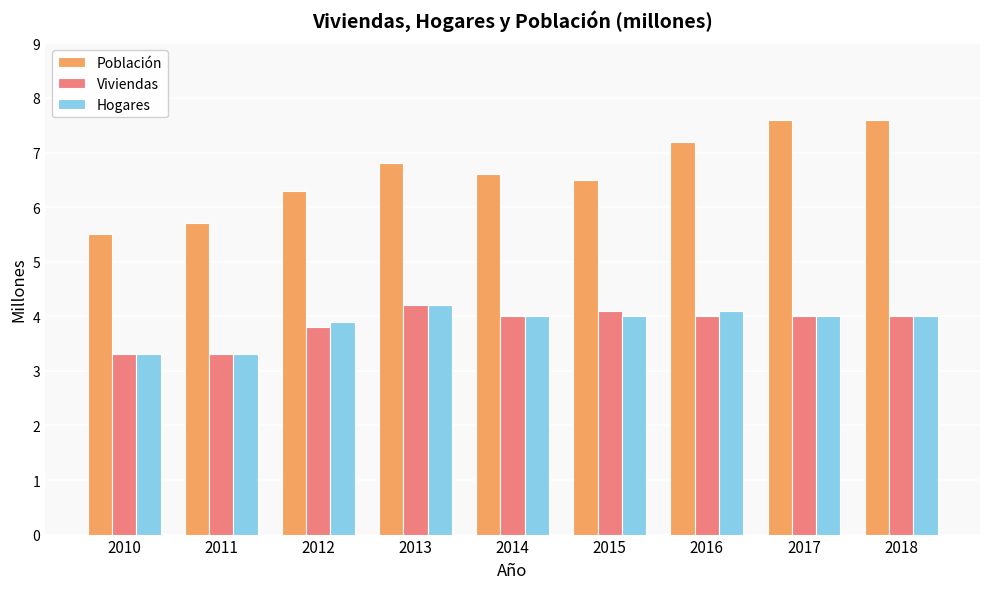

What is the spread (max minus min) of values at 2012?

2.5